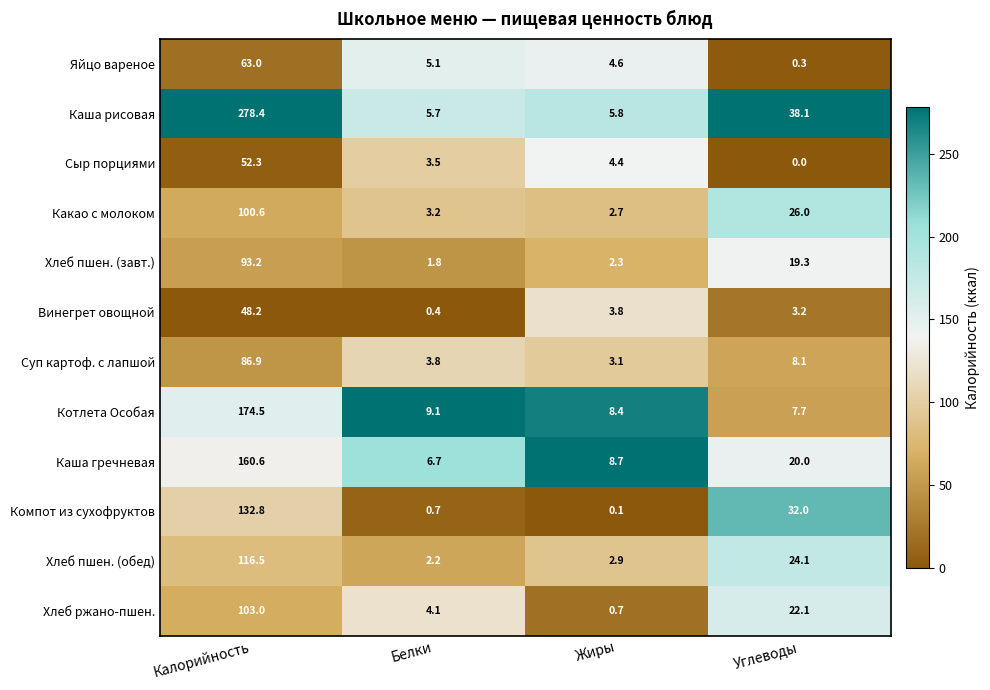

What is the difference between the Винегрет овощной values at Калорийность and Белки?

47.8